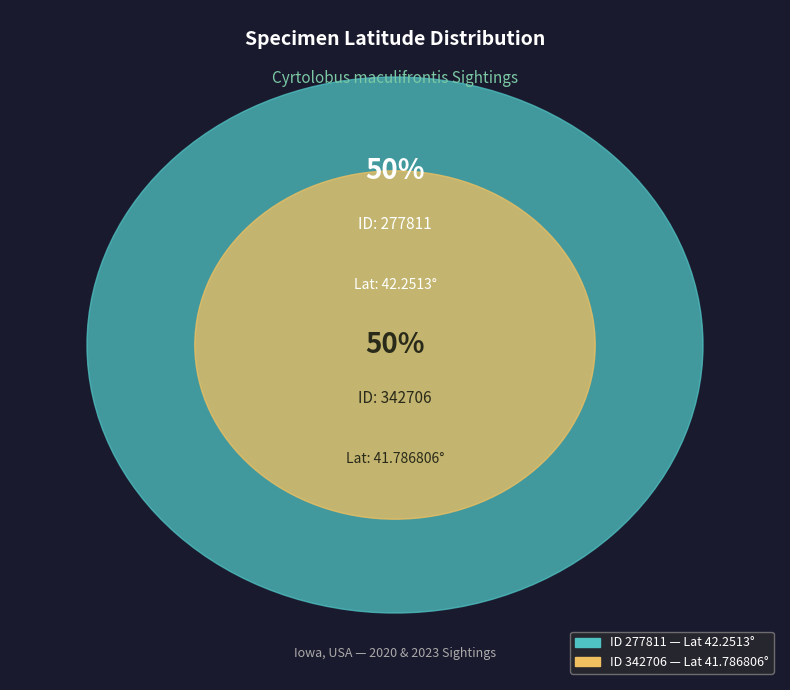

How many segments does this pie chart have?

2